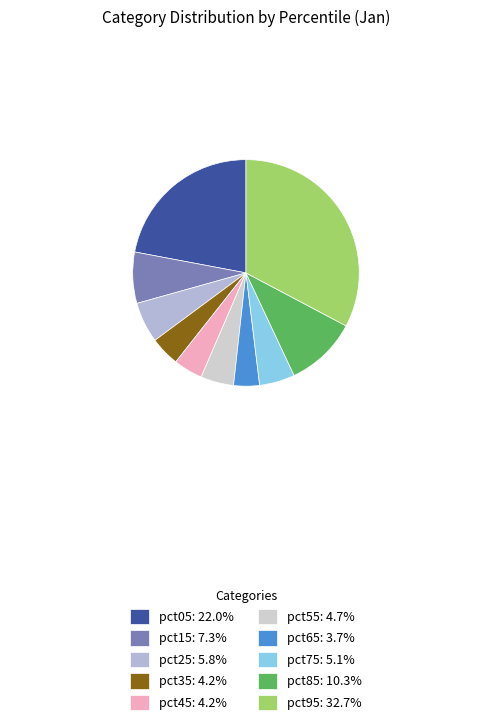

Which category has the biggest portion of the pie?

pct95